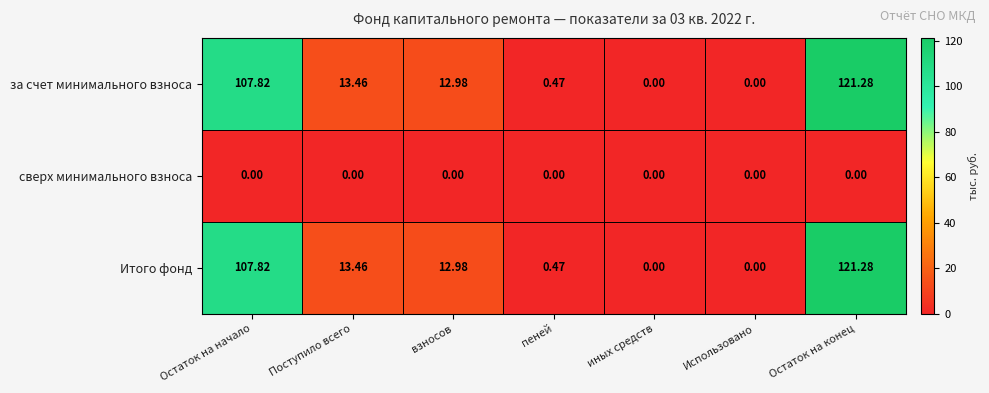

At which label does за счет минимального взноса first exceed 12?

Остаток на начало